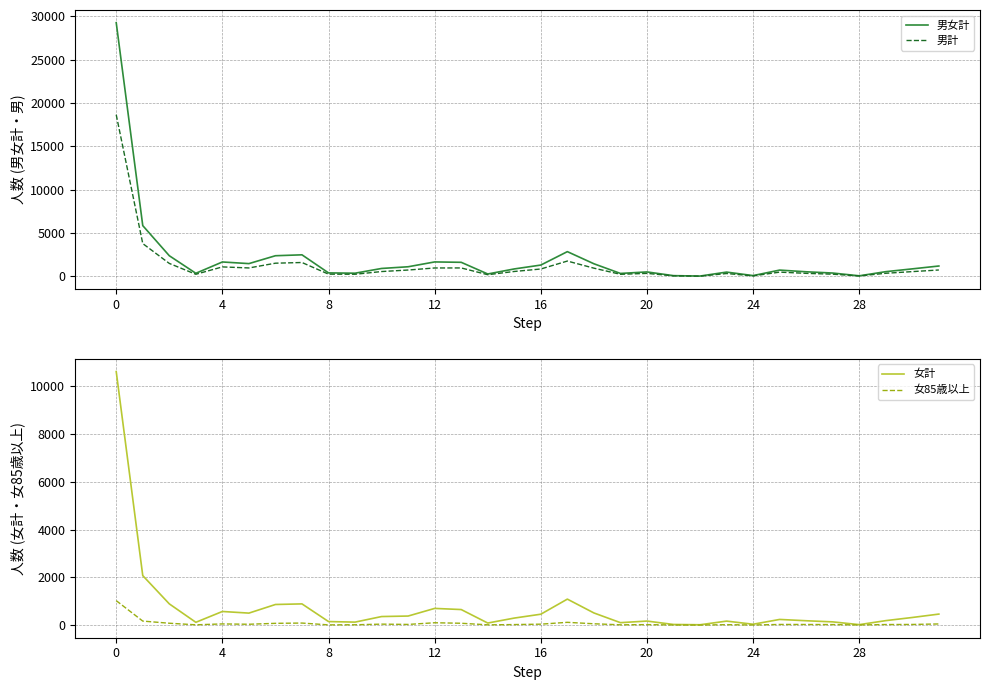

Which series has the widest spread of values?

男女計